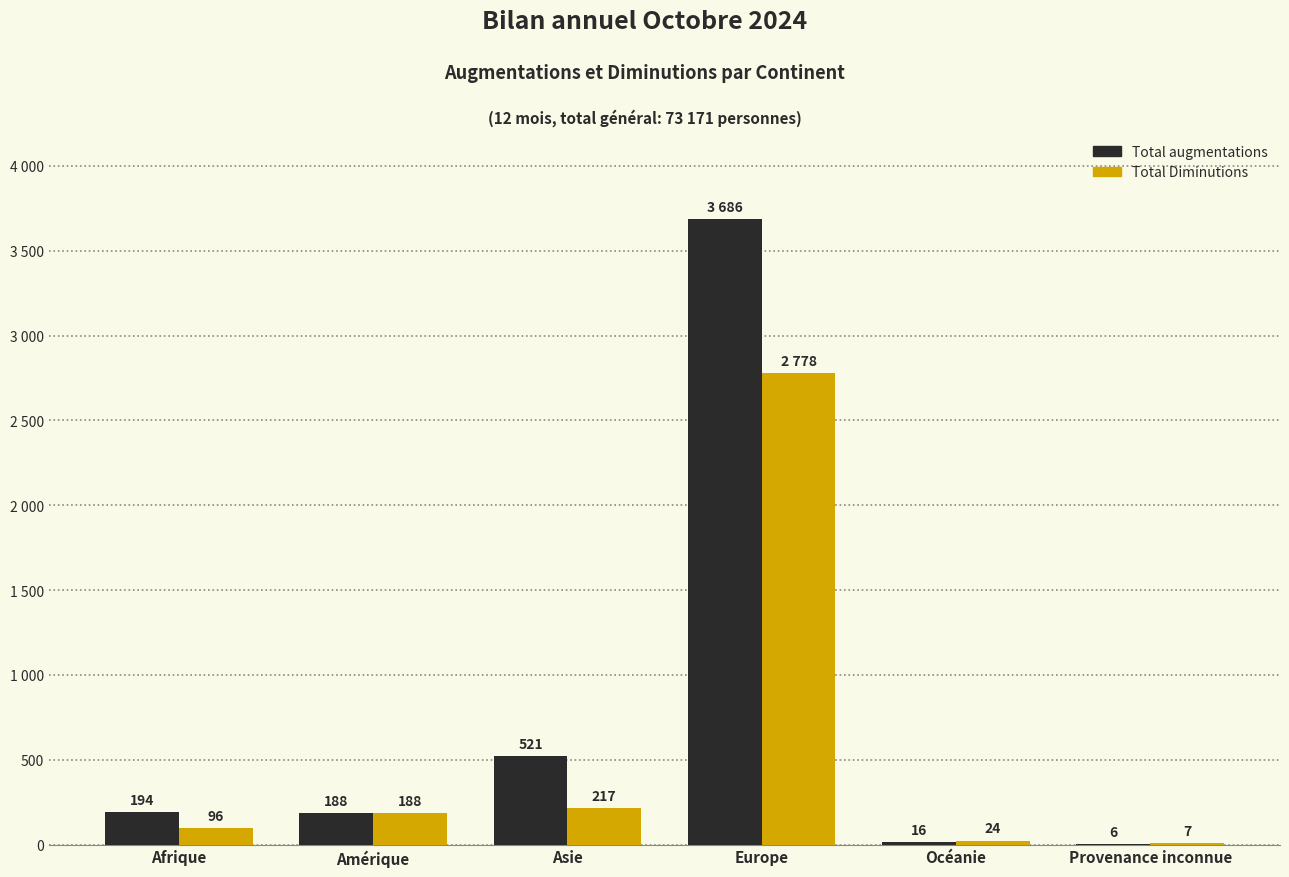

What is the maximum value shown in the chart?

3686